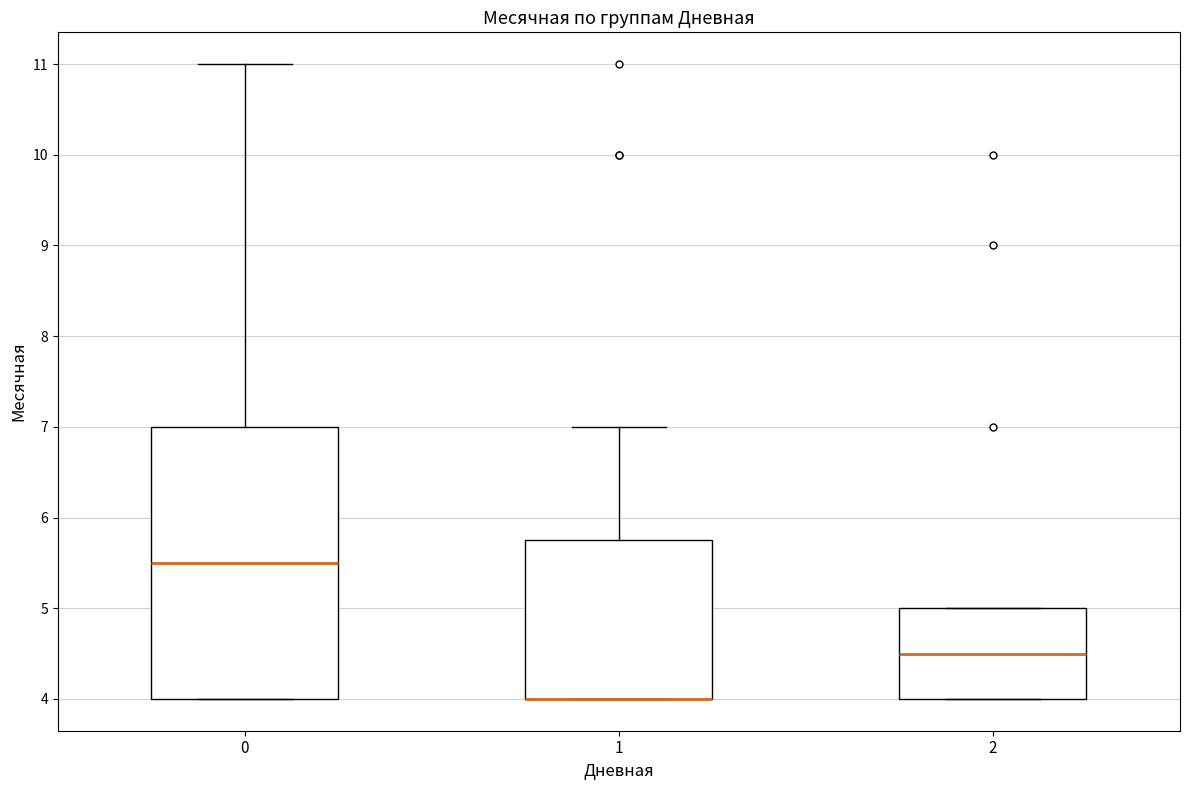

Which box is the tallest, from its lower edge to its upper edge?

0